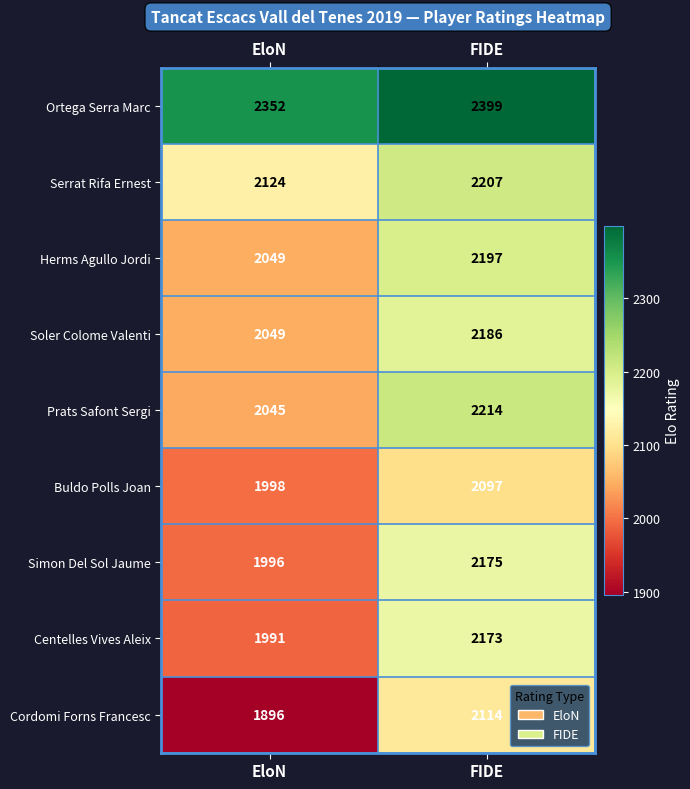

What is the sum of all Soler Colome Valenti values?

4235